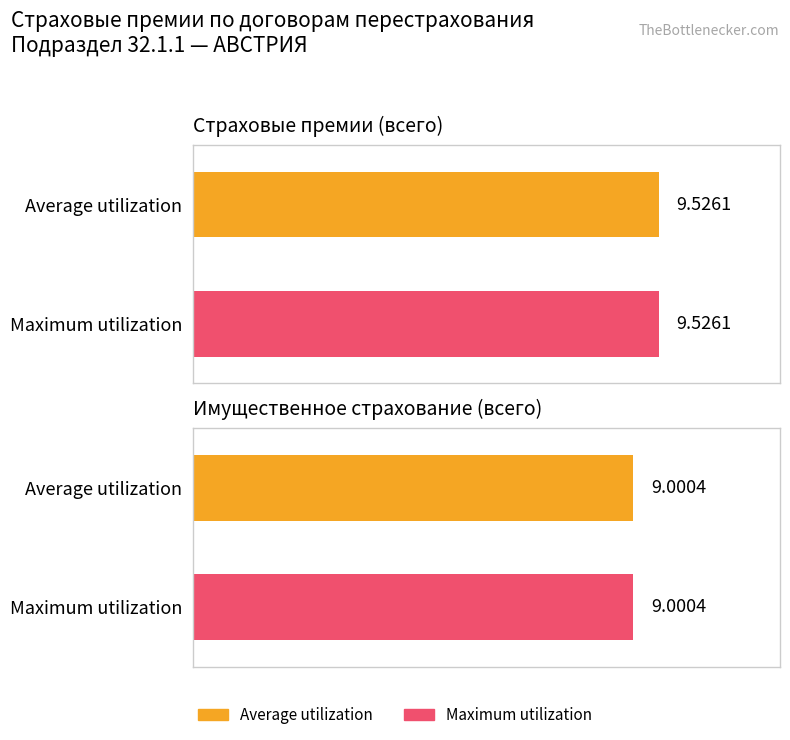

What is the sum of all Average utilization values?

18.5